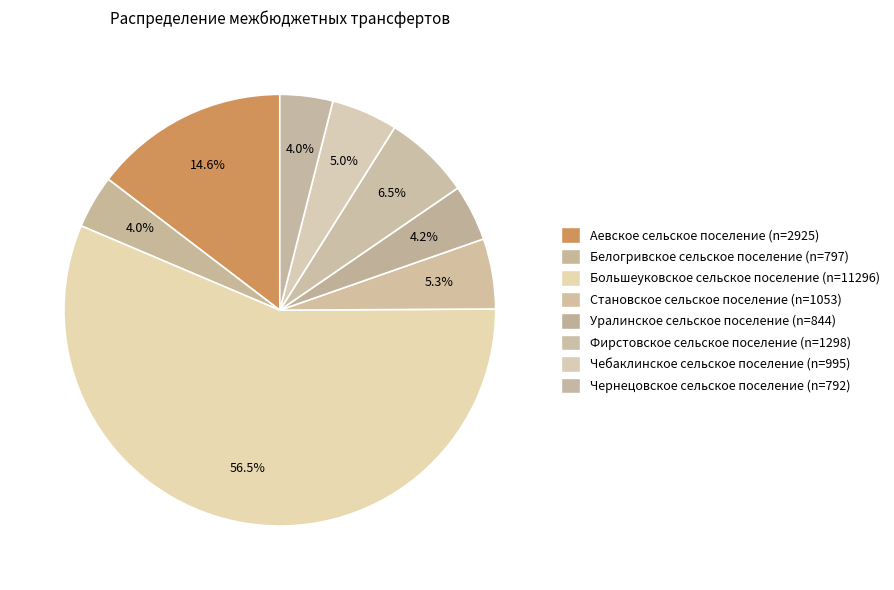

How many slices are in this pie chart?

8